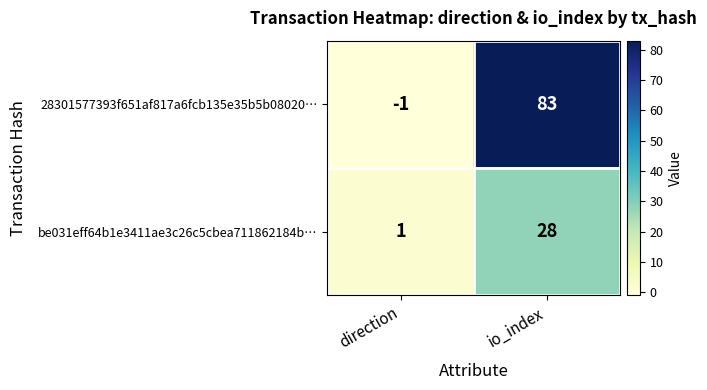

Reading right to left, what are all the values shown in this chart?

28301577393f651af817a6fcb135e35b5b08020…: io_index=83	direction=-1
be031eff64b1e3411ae3c26c5cbea711862184b…: io_index=28	direction=1